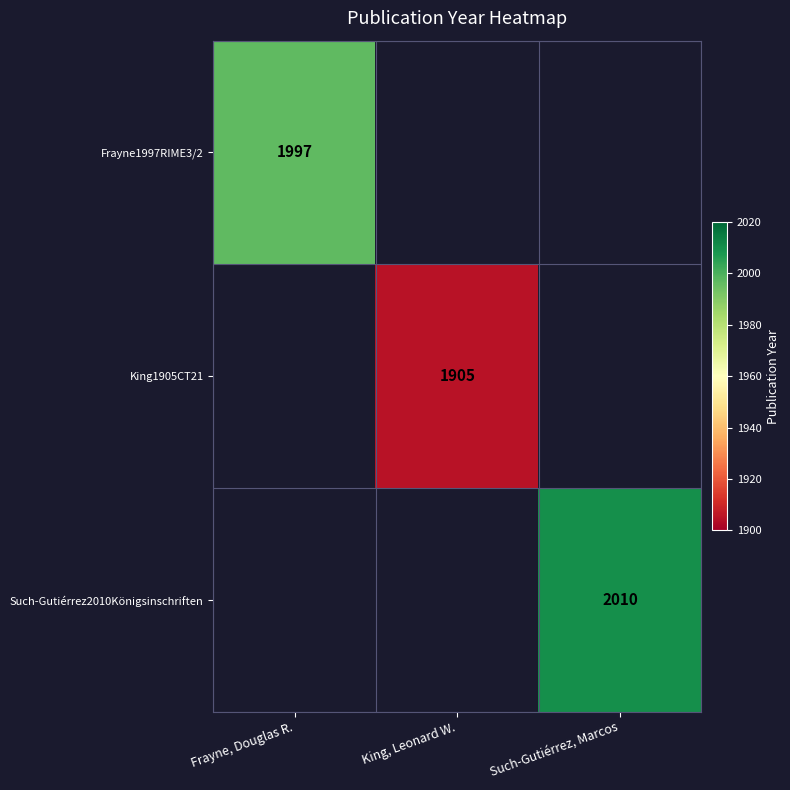

At how many categories does at least one series exceed 1980?

2